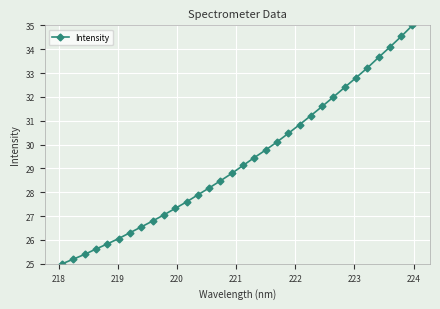

What is the value of the 11th point from the left?

27.3